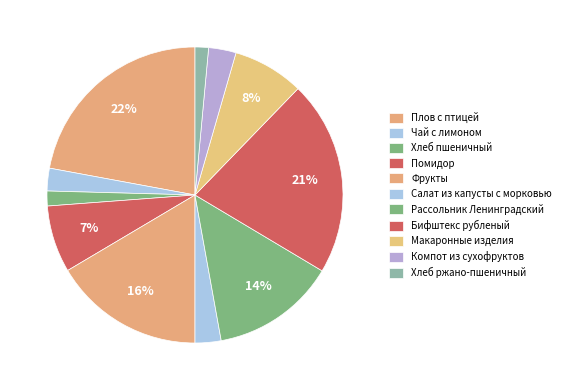

To the nearest percent, what is the difference between the Помидор and Рассольник Ленинградский slice percentages?

6%